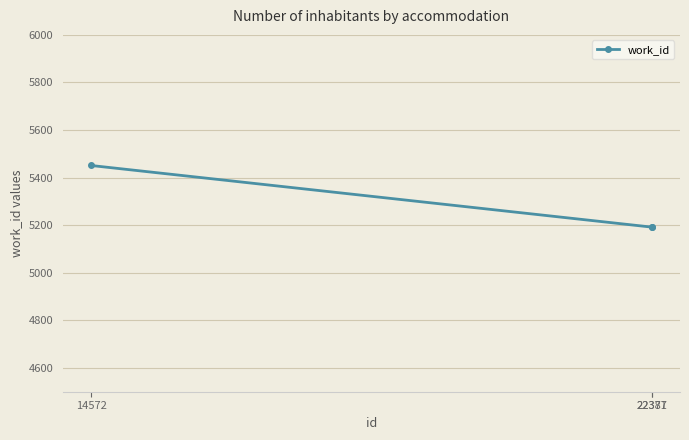

What is the change in value from 14572 to 22377?

-259